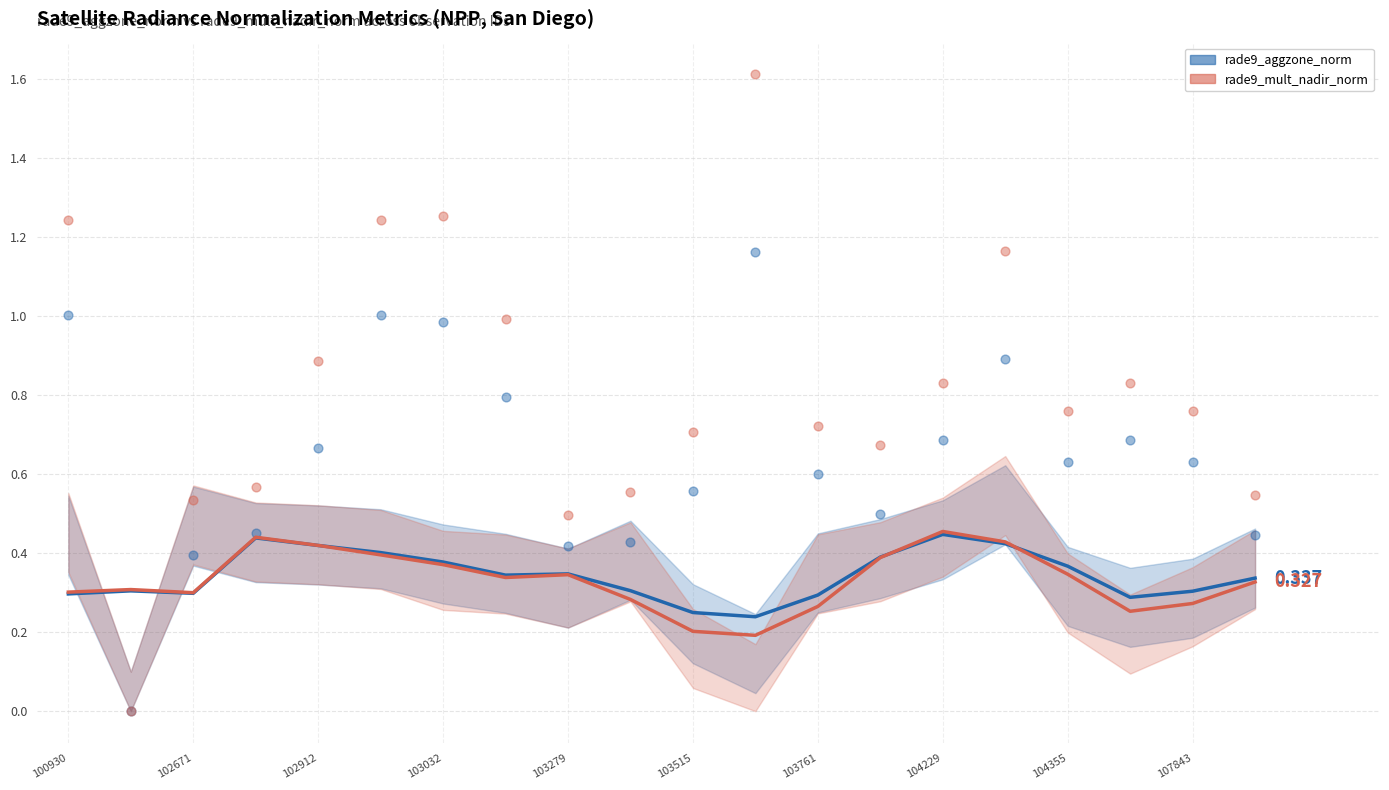

At which category is the sum across all series the highest?

11